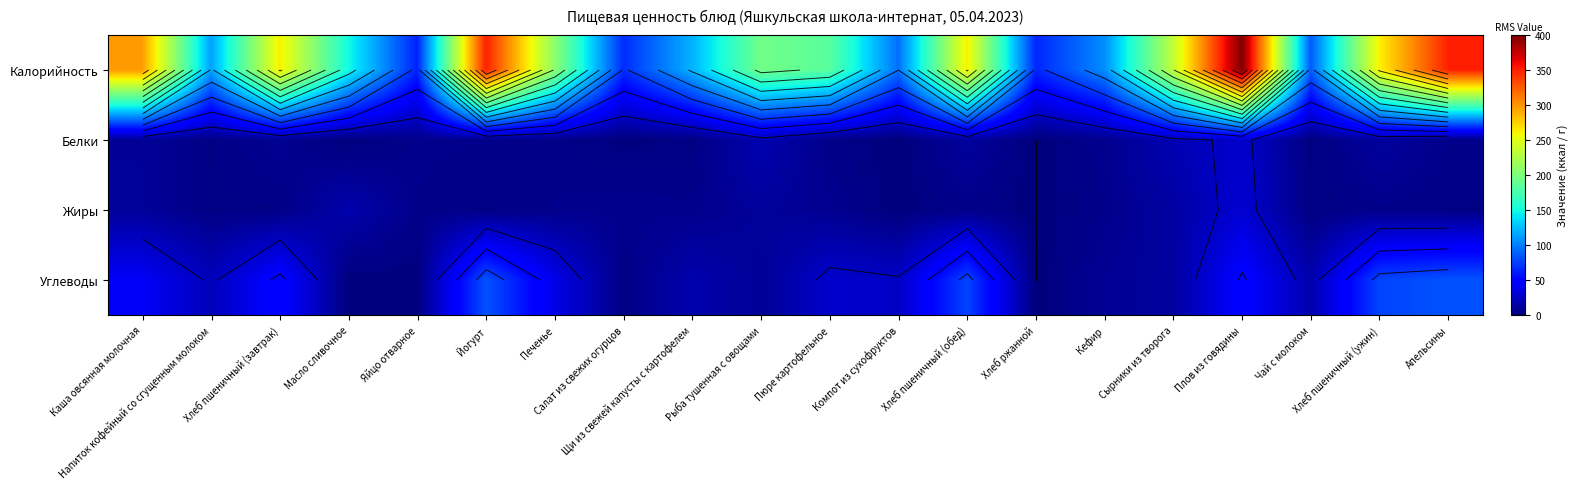

Is the value of Калорийность at Хлеб ржанной greater than the value of Жиры at Хлеб пшеничный (ужин)?

Yes